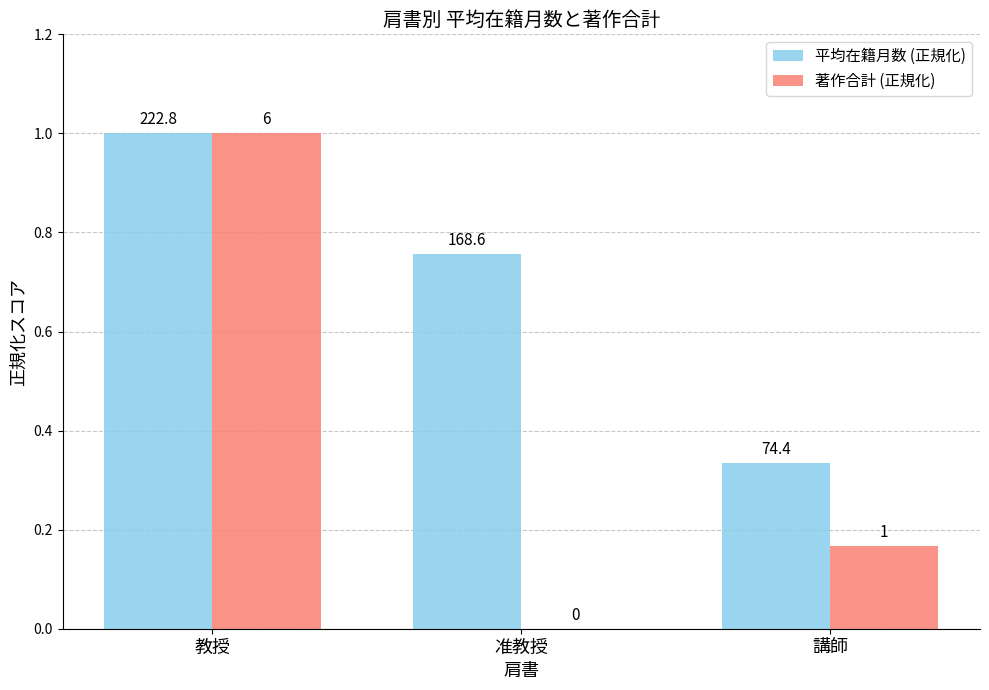

What is the average value of the 平均在籍月数 (正規化) series?

0.7